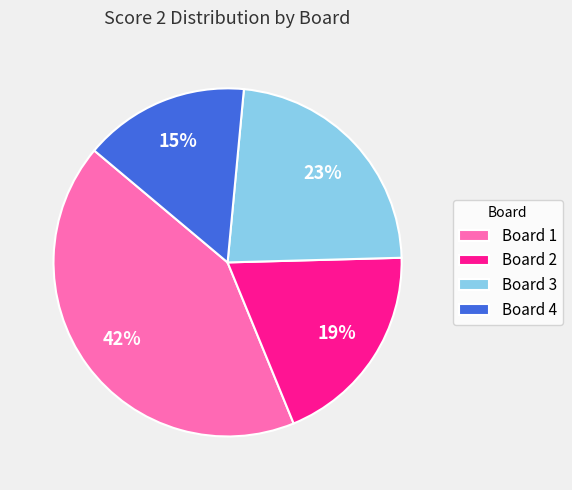

Is there a majority slice in this chart?

No